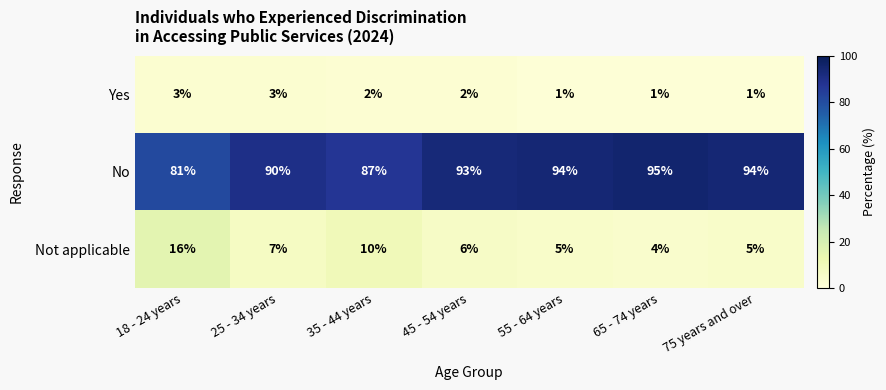

The Yes series shows 2 at 35 - 44 years. True or false?

True